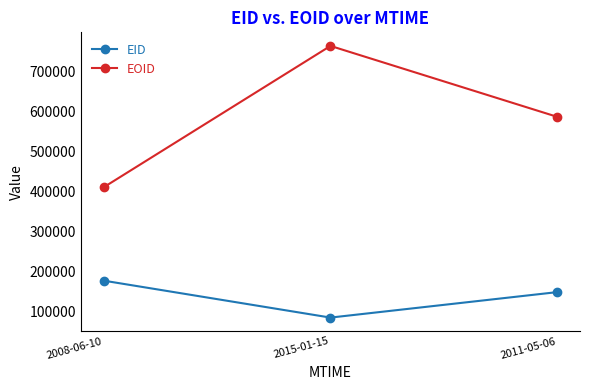

The value of EID at 2015-01-15 is 84404. True or false?

True